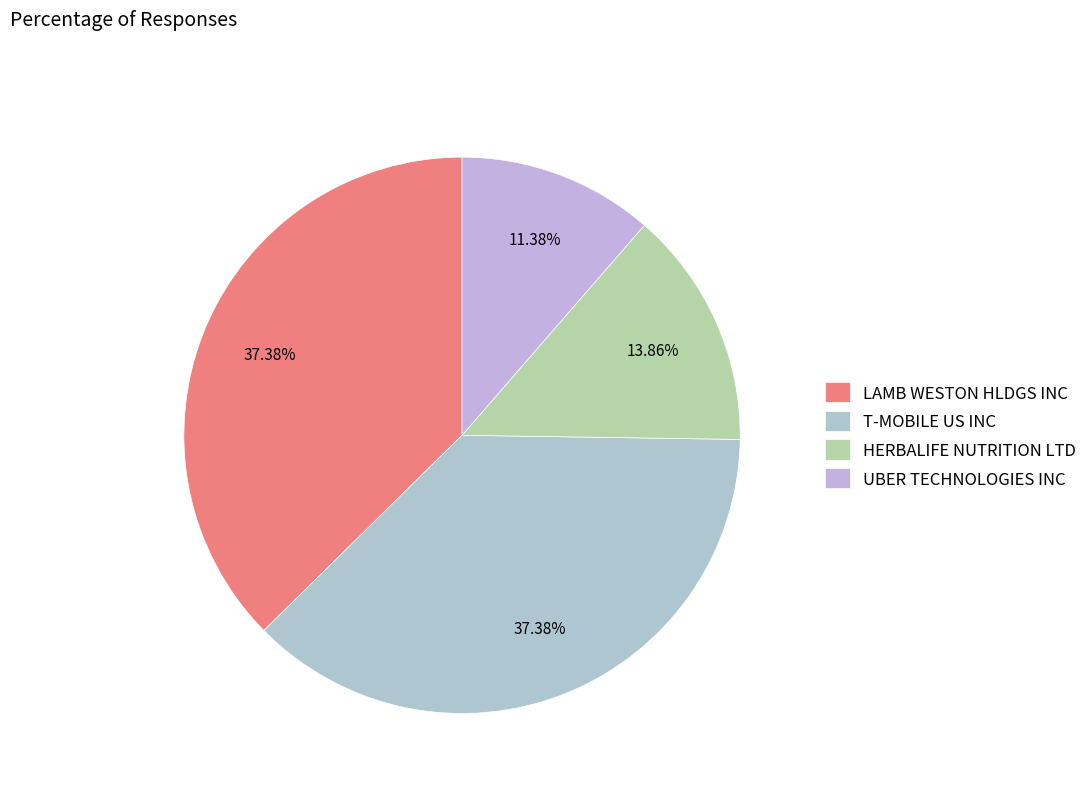

To the nearest percent, what is the average slice percentage?

25%